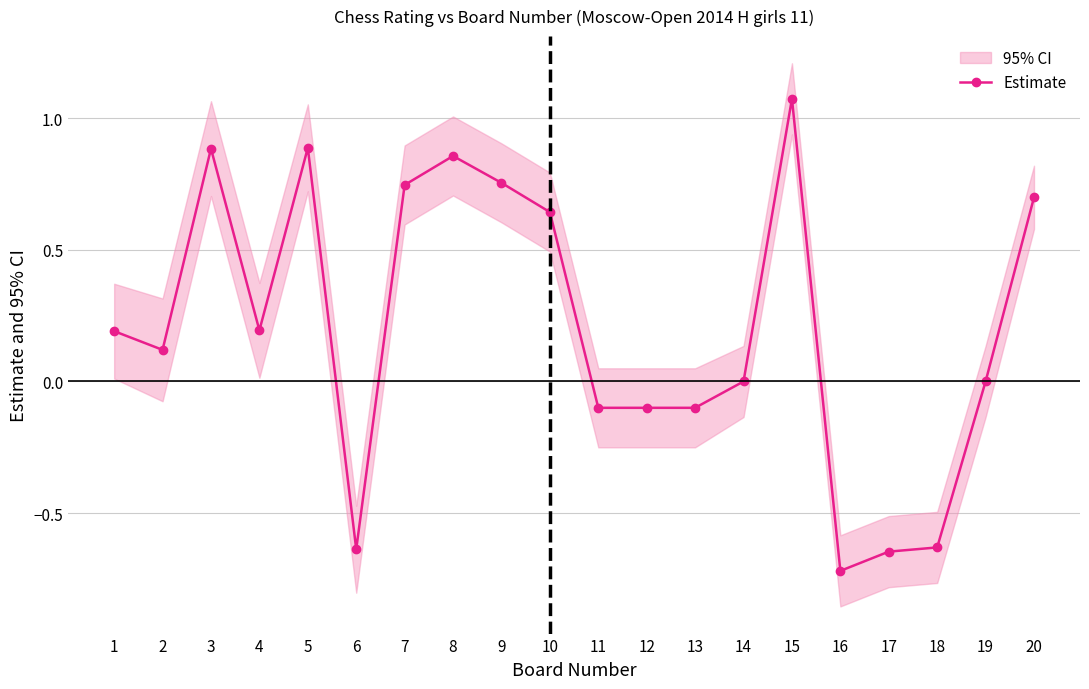

What is the minimum value shown in the chart?

-0.7